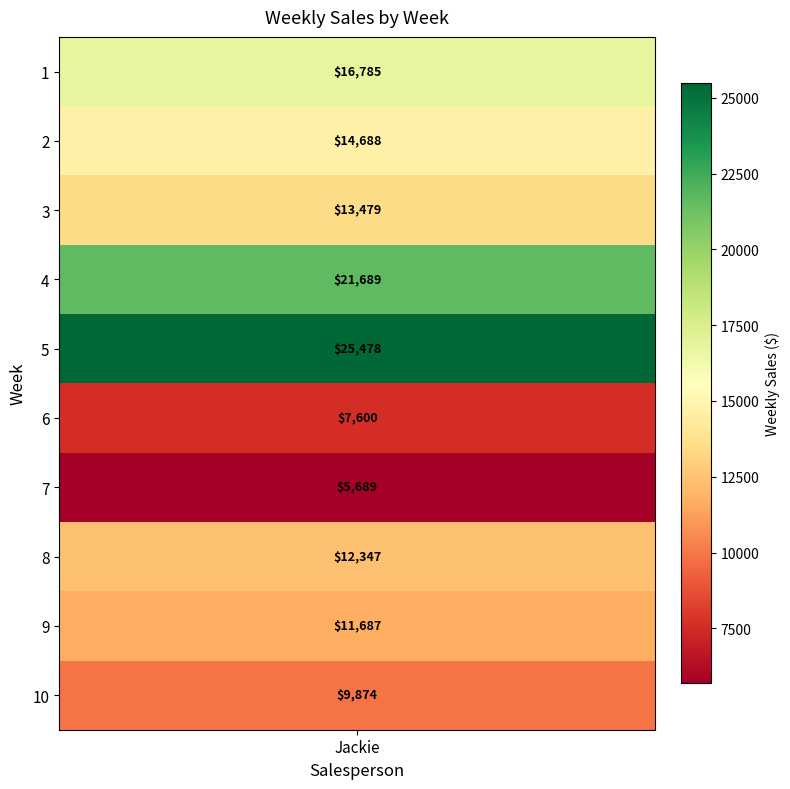

True or false: the data shows 16785.1 at 1.

True